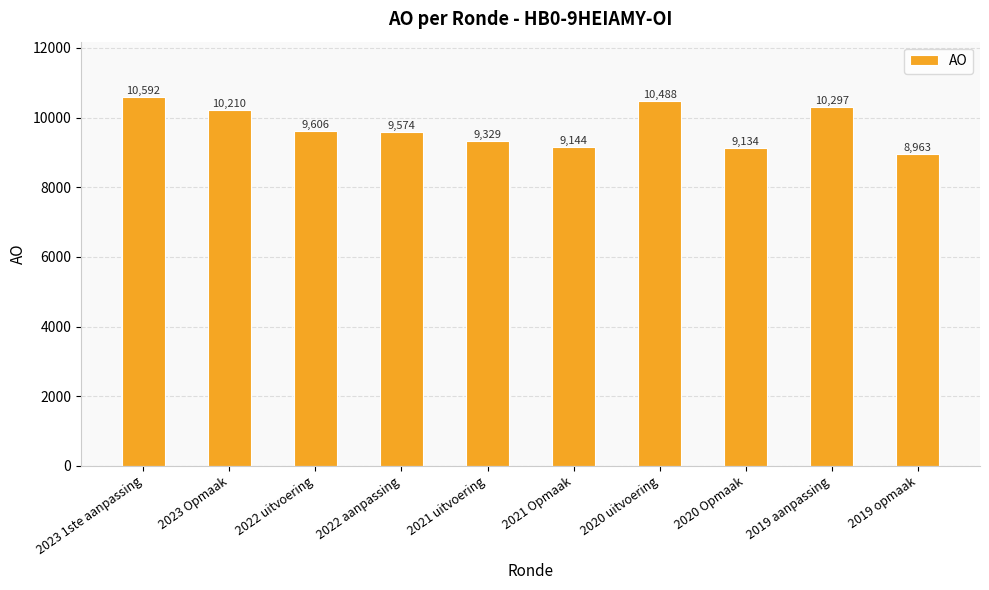

Count the number of categories in the chart.

10